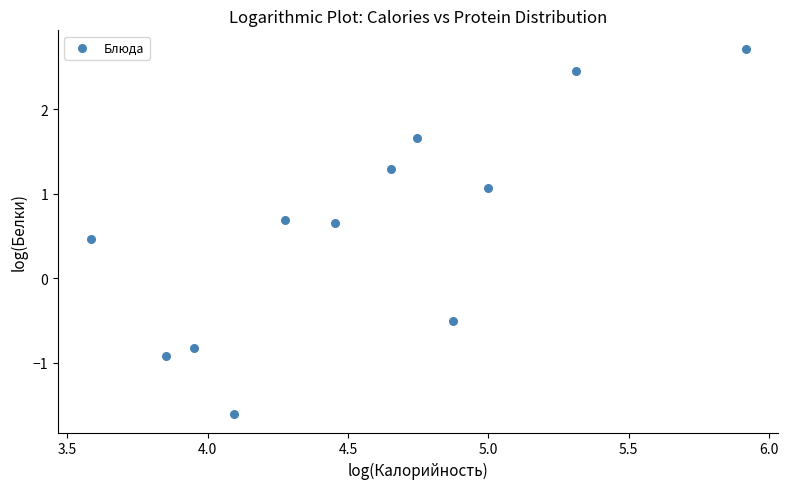

What is the average Y value?

0.6